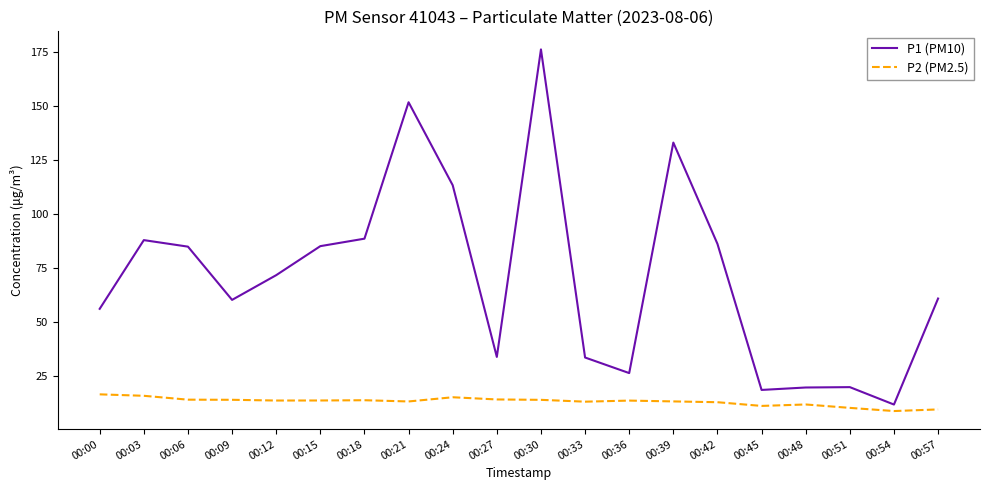

Read the P1 (PM10) value at 00:36.

26.2